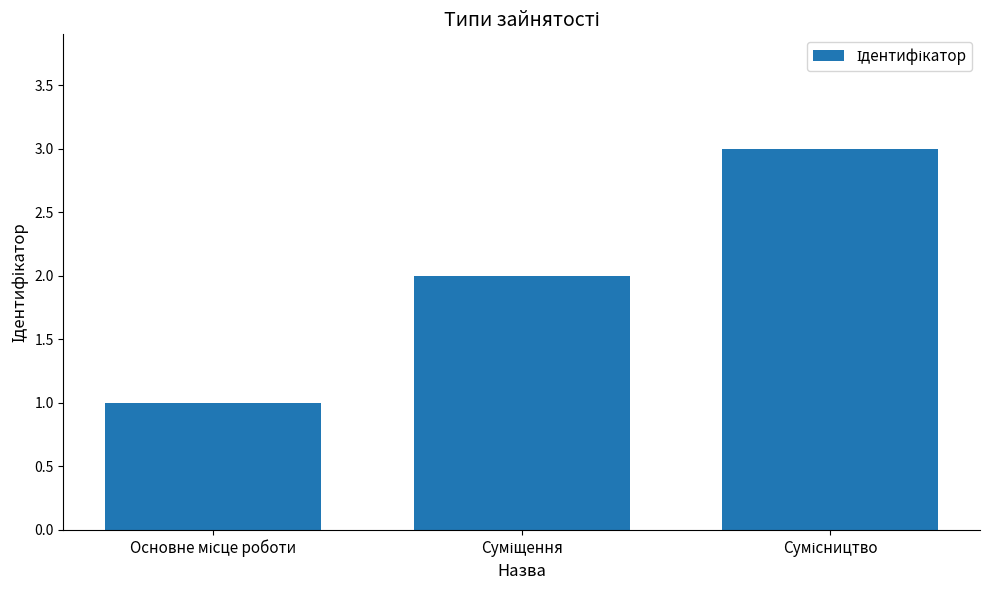

What is the maximum value shown in the chart?

3